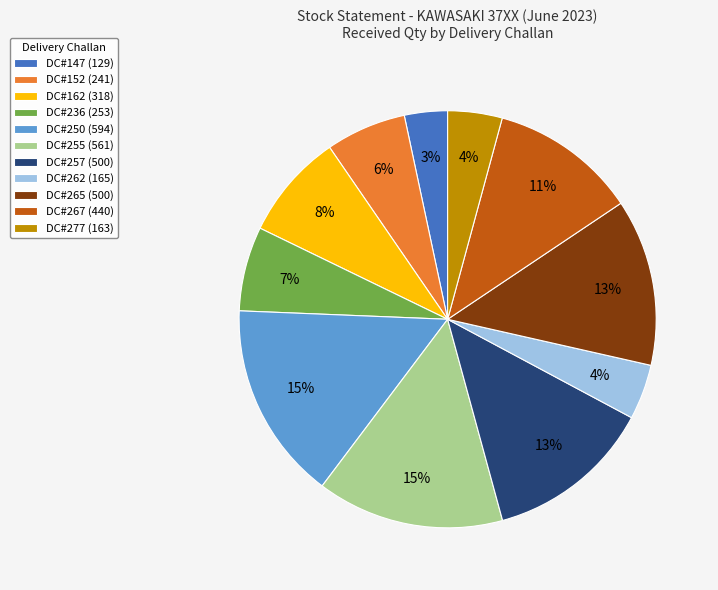

True or false: DC#267 (440) accounts for 11% of the total.

True